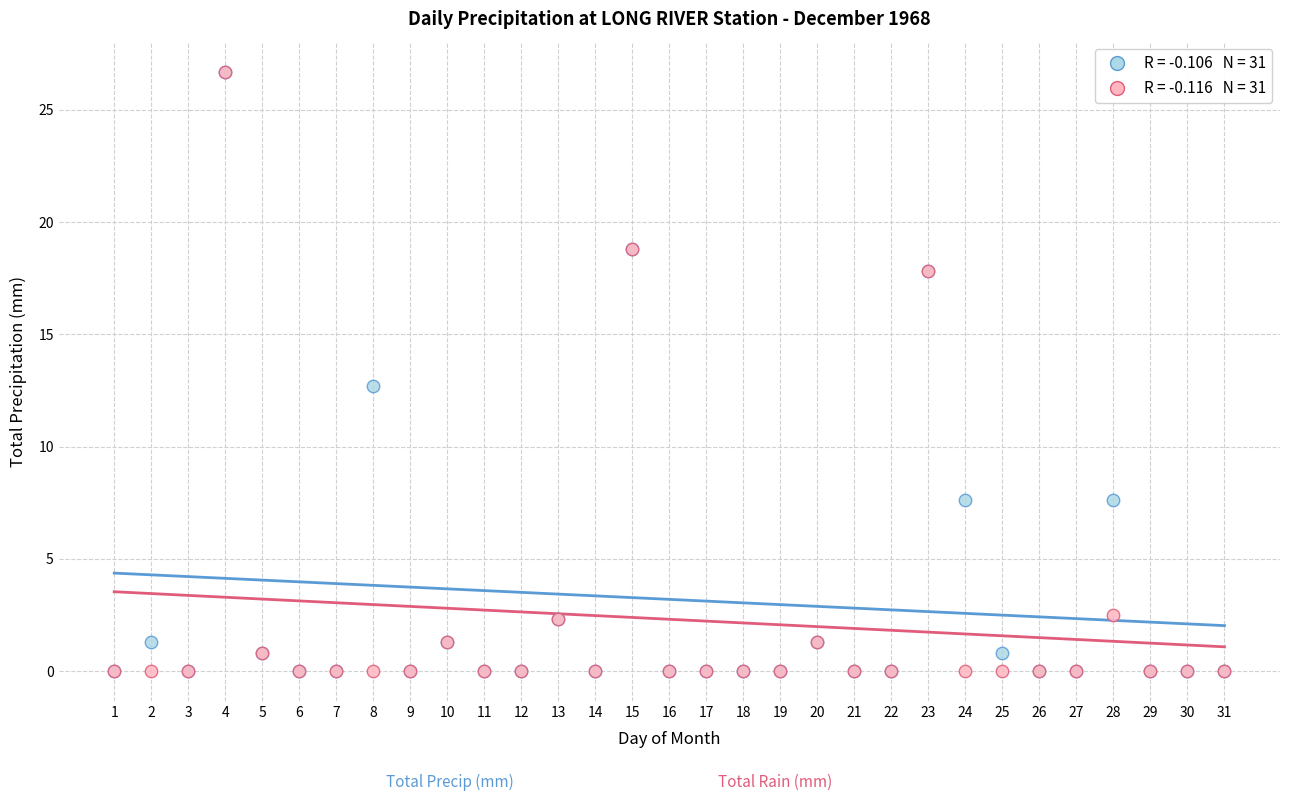

Across all series, what Y value is closest to 13?

12.7